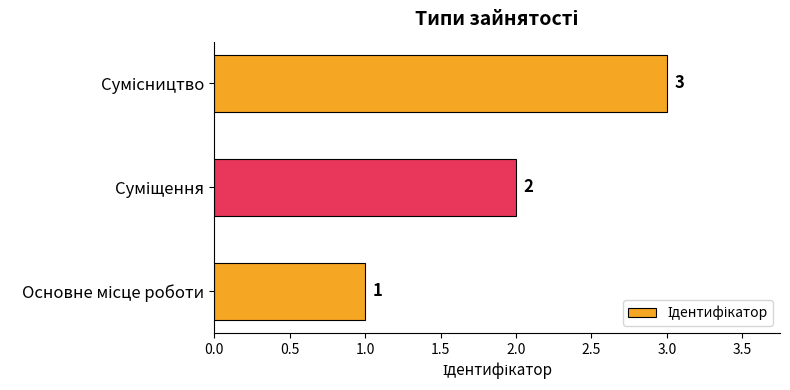

What is the minimum value shown in the chart?

1